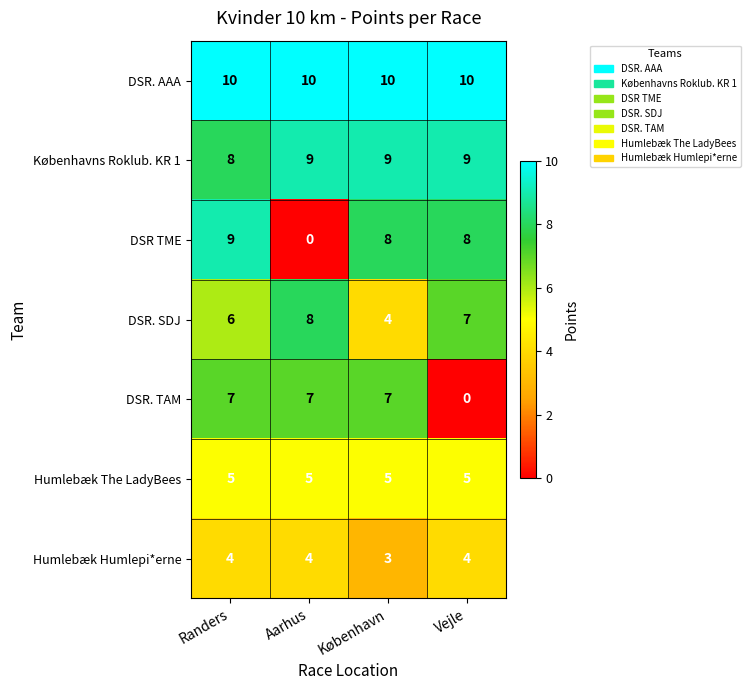

Reading left to right, extract all data points from this chart.

DSR. AAA: Randers=10	Aarhus=10	København=10	Vejle=10
Københavns Roklub. KR 1: Randers=8	Aarhus=9	København=9	Vejle=9
DSR TME: Randers=9	Aarhus=0	København=8	Vejle=8
DSR. SDJ: Randers=6	Aarhus=8	København=4	Vejle=7
DSR. TAM: Randers=7	Aarhus=7	København=7	Vejle=0
Humlebæk The LadyBees: Randers=5	Aarhus=5	København=5	Vejle=5
Humlebæk Humlepi*erne: Randers=4	Aarhus=4	København=3	Vejle=4